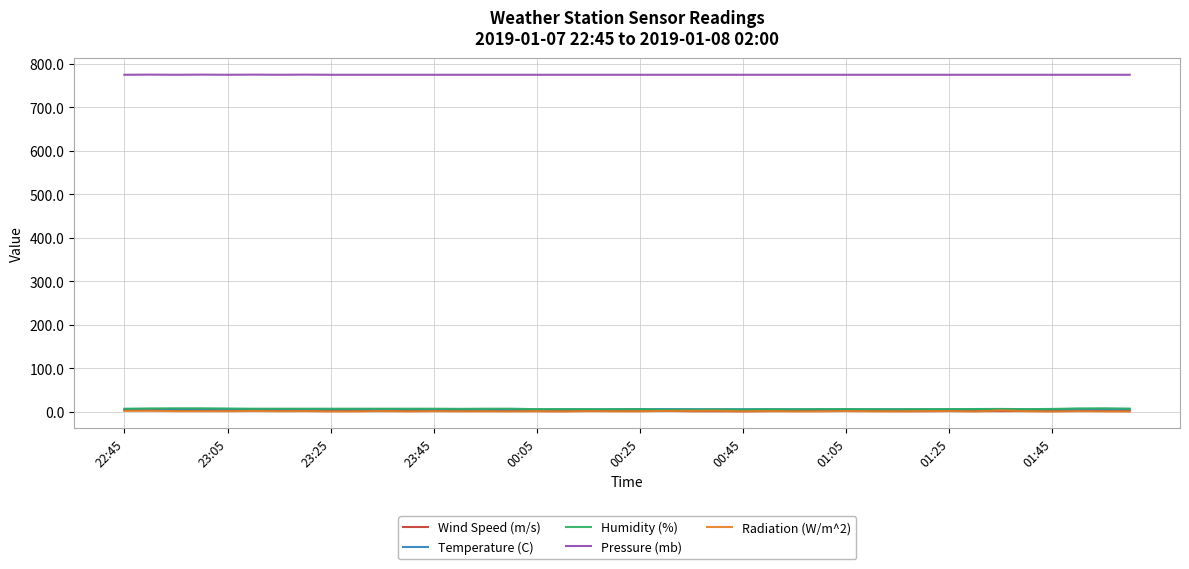

What is the greatest value displayed?

775.3